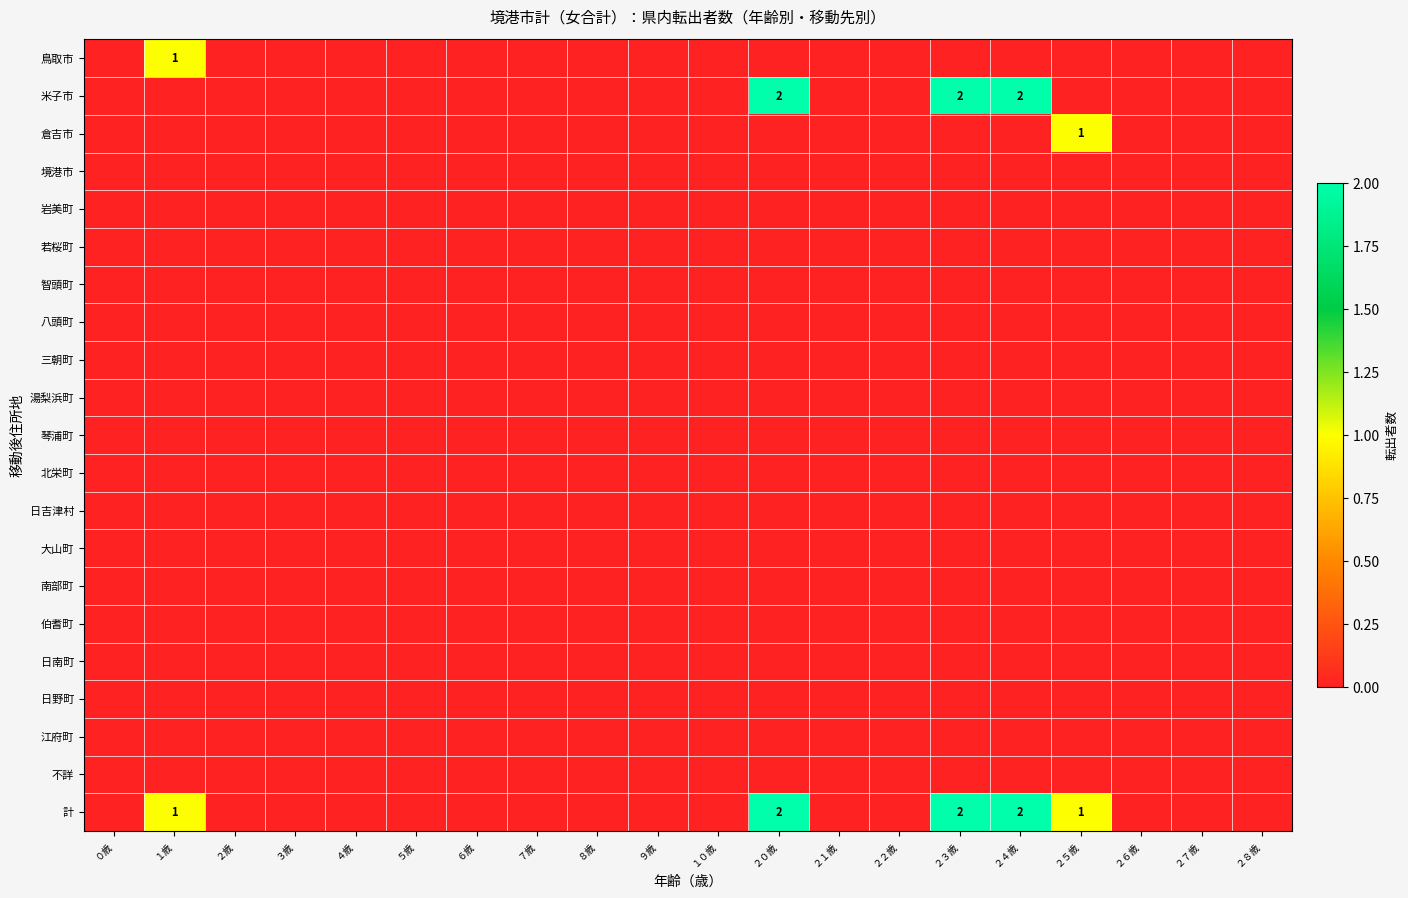

Rank the series by their maximum value, from highest to lowest.

米子市, 計, 鳥取市, 倉吉市, 境港市, 岩美町, 若桜町, 智頭町, 八頭町, 三朝町, 湯梨浜町, 琴浦町, 北栄町, 日吉津村, 大山町, 南部町, 伯耆町, 日南町, 日野町, 江府町, 不詳